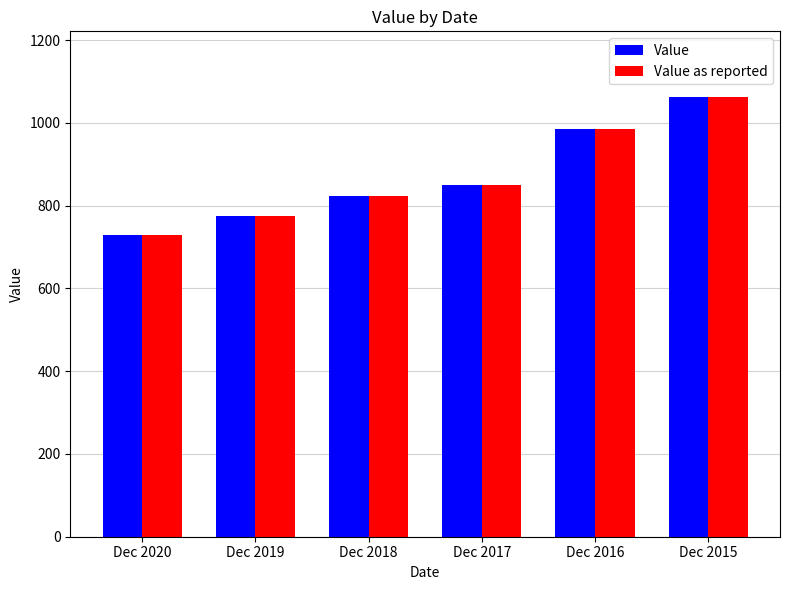

Is the value of Value as reported at Dec 2019 greater than the value of Value at Dec 2018?

No